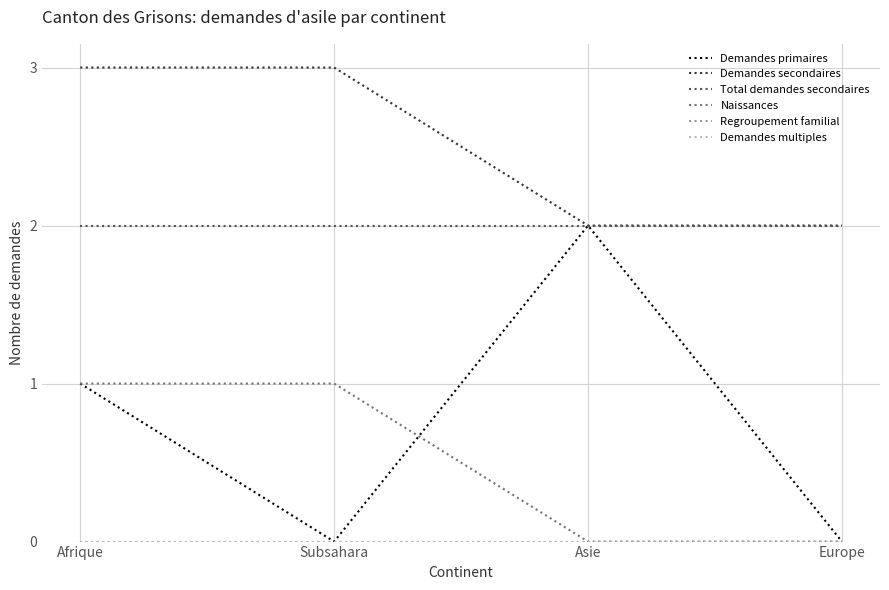

What is the spread (max minus min) of values at Asie?

2